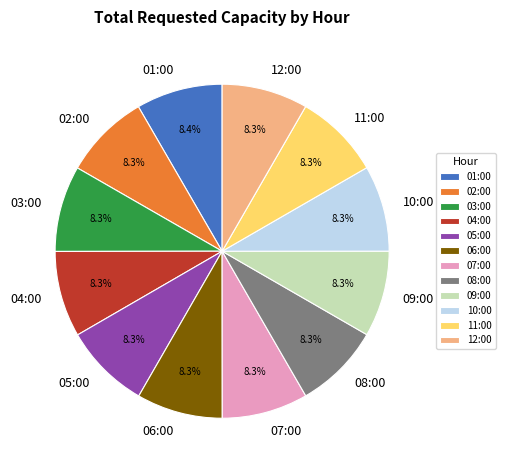

Approximately how many times larger is the value at 02:00 compared to 01:00?

1.0